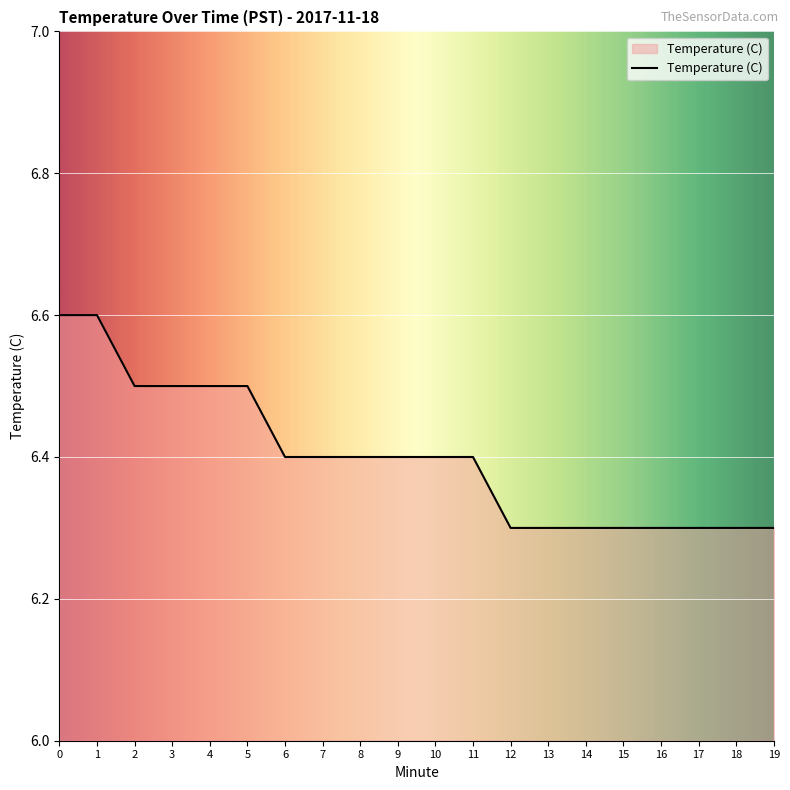

The chart shows a value of 6.4 at 8. True or false?

True